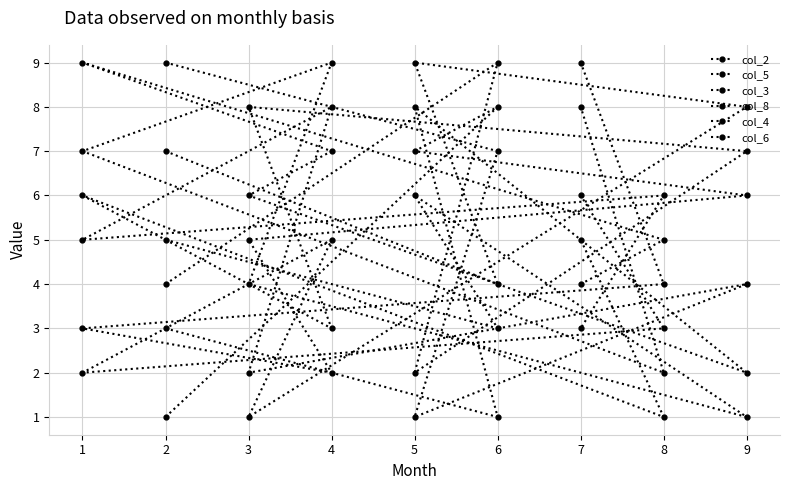

Reading left to right, list all the values displayed in this chart.

col_2: 3	1	8	2	6	7	9	5	4
col_5: 4	9	2	7	8	3	6	1	5
col_3: 7	4	9	8	1	5	2	3	6
col_8: 9	7	1	4	2	8	5	6	3
col_4: 1	8	7	6	5	2	3	4	9
col_6: 5	3	6	1	4	9	7	2	8